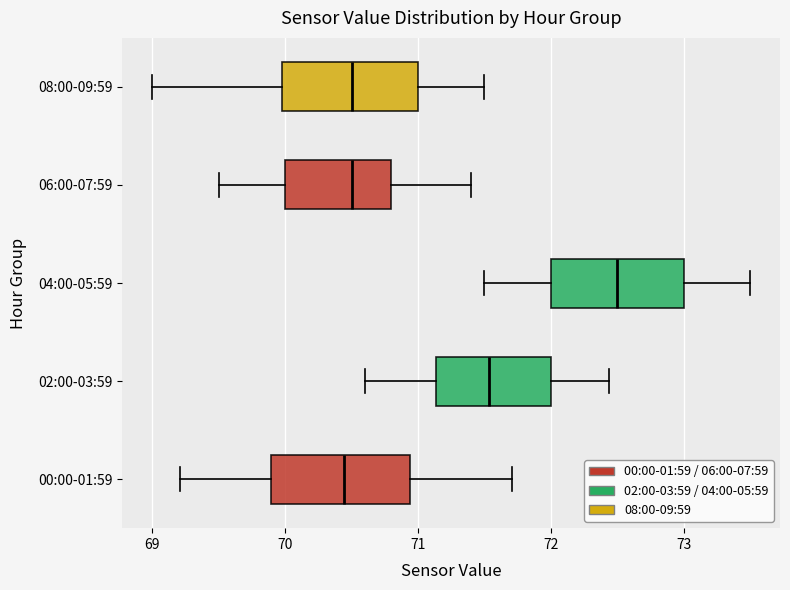

Reading bottom to top, transcribe this box plot: for each box, give where its median line is, the range the box spans, and where its two whiskers end, as read against the x-axis. The values are not printed on the chart, so give them approximately, as read against the axis.

00:00-01:59: median 70.4, box 69.9 to 70.9, whiskers 69.2 to 71.7
02:00-03:59: median 71.5, box 71.1 to 72.0, whiskers 70.6 to 72.4
04:00-05:59: median 72.5, box 72.0 to 73.0, whiskers 71.5 to 73.5
06:00-07:59: median 70.5, box 70.0 to 70.8, whiskers 69.5 to 71.4
08:00-09:59: median 70.5, box 70.0 to 71.0, whiskers 69.0 to 71.5